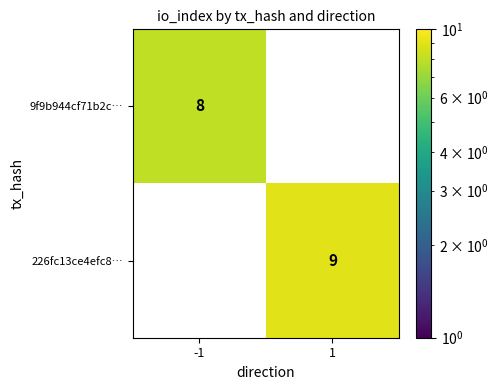

Rank the categories by 226fc13ce4efc8… value from lowest to highest.

-1, 1